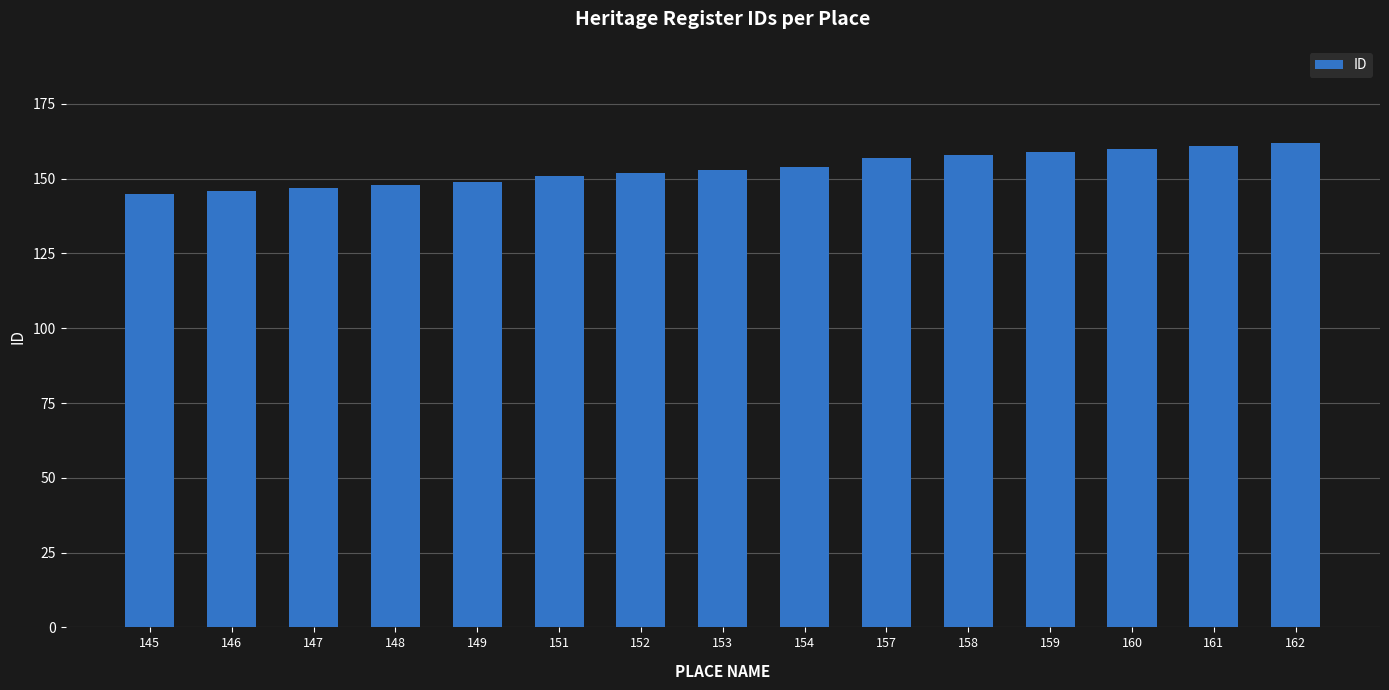

Reading left to right, transcribe all the data shown in this chart.

145=145	146=146	147=147	148=148	149=149	151=151	152=152	153=153	154=154	157=157	158=158	159=159	160=160	161=161	162=162